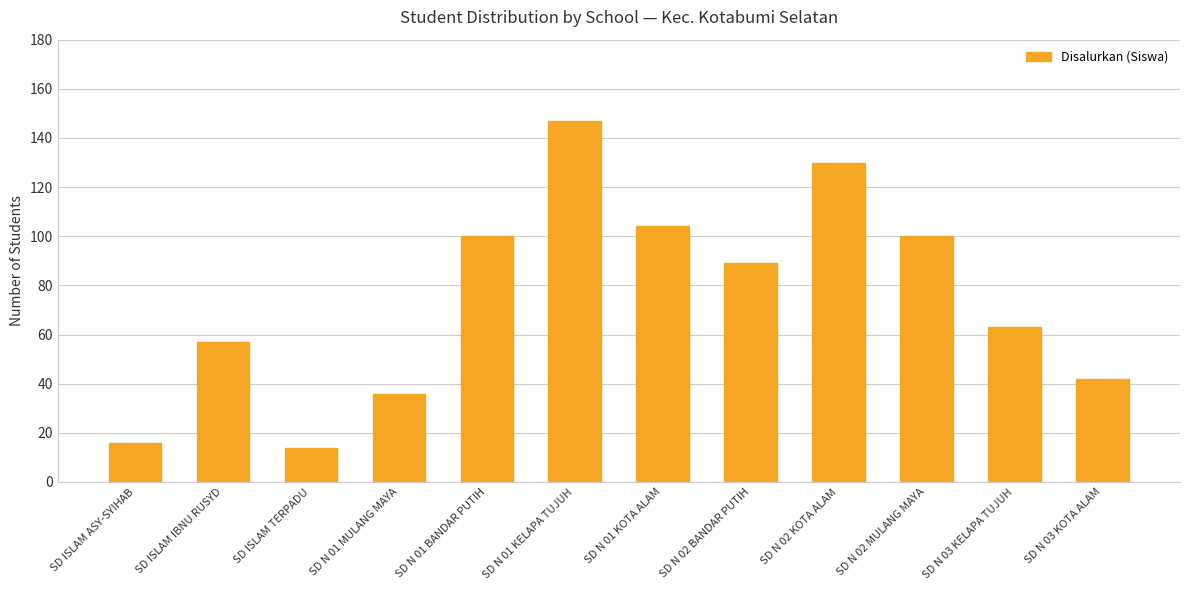

Which label corresponds to the largest value in the chart?

SD N 01 KELAPA TUJUH